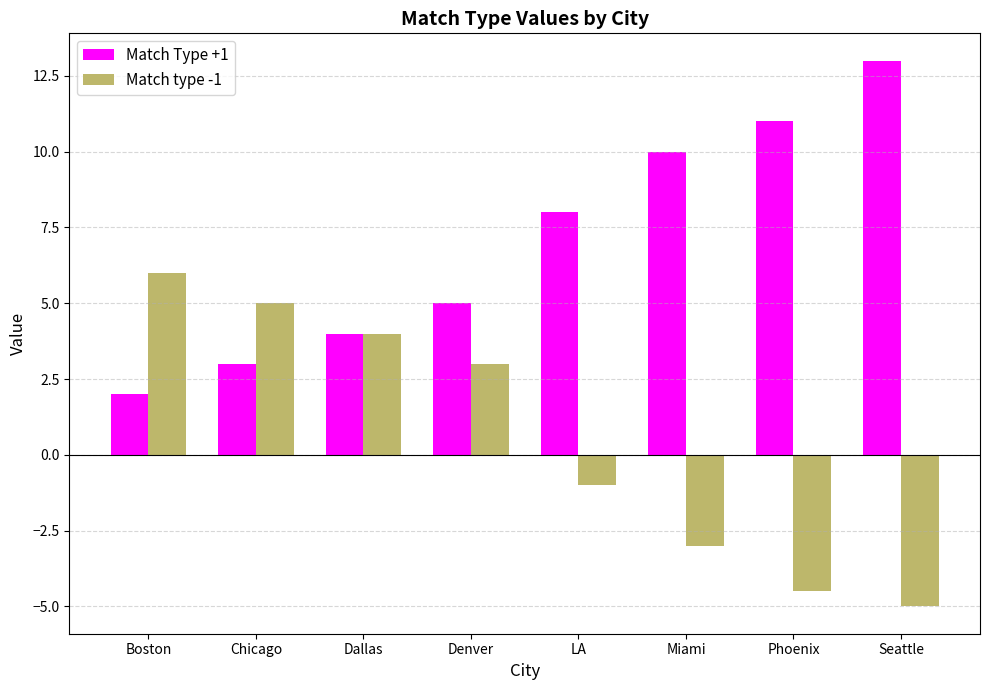

What is the sum of the Match Type +1 values at Boston and Seattle?

15.0